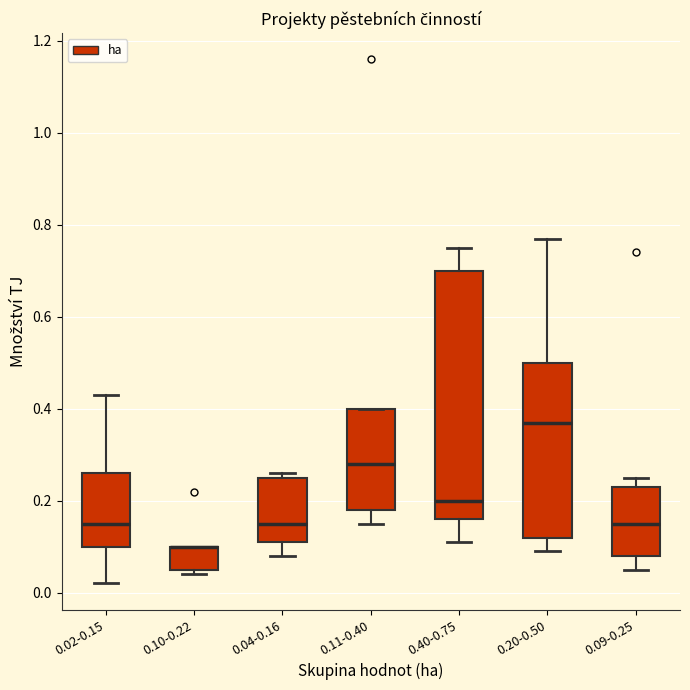

Which box is the tallest, from its lower edge to its upper edge?

0.40-0.75